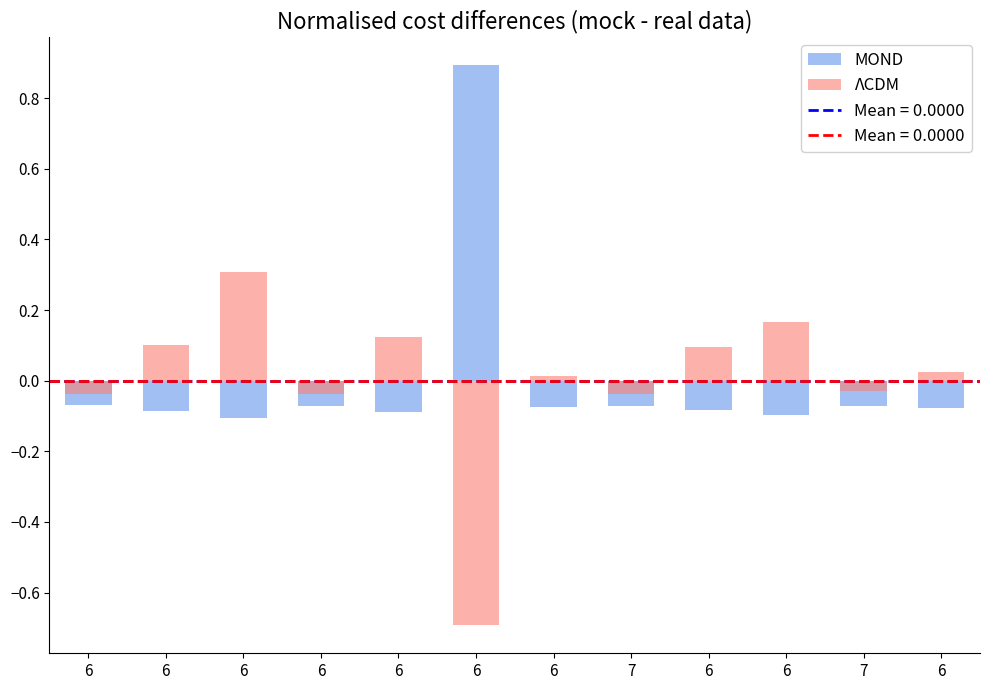

How many bars are there in each group?

2